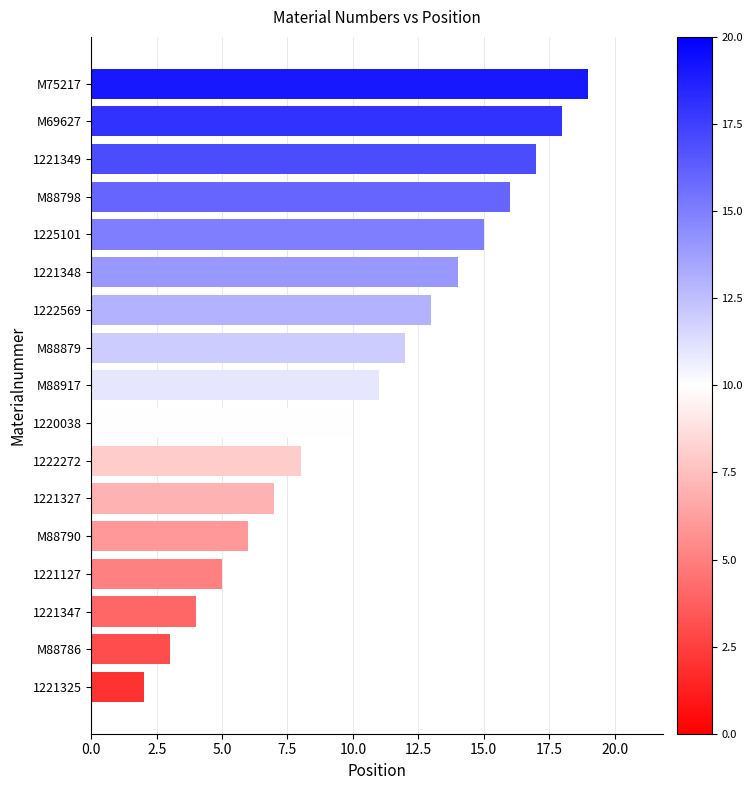

What is the difference between the second highest and second lowest values?

15